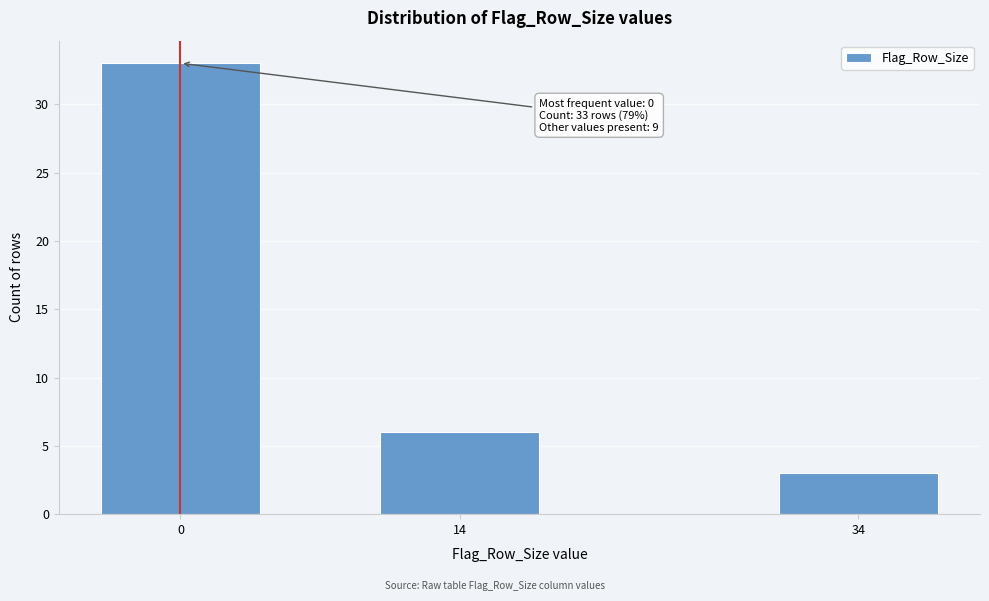

Reading right to left, what are all the values shown in this chart?

34=3	14=6	0=33